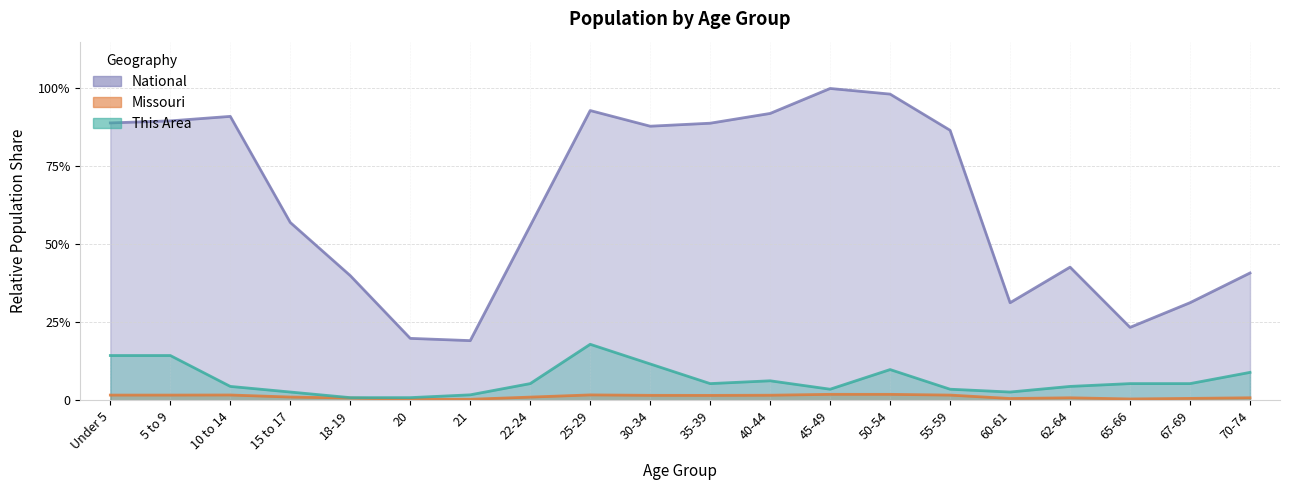

What is the label of the 20th point from the left?

70-74